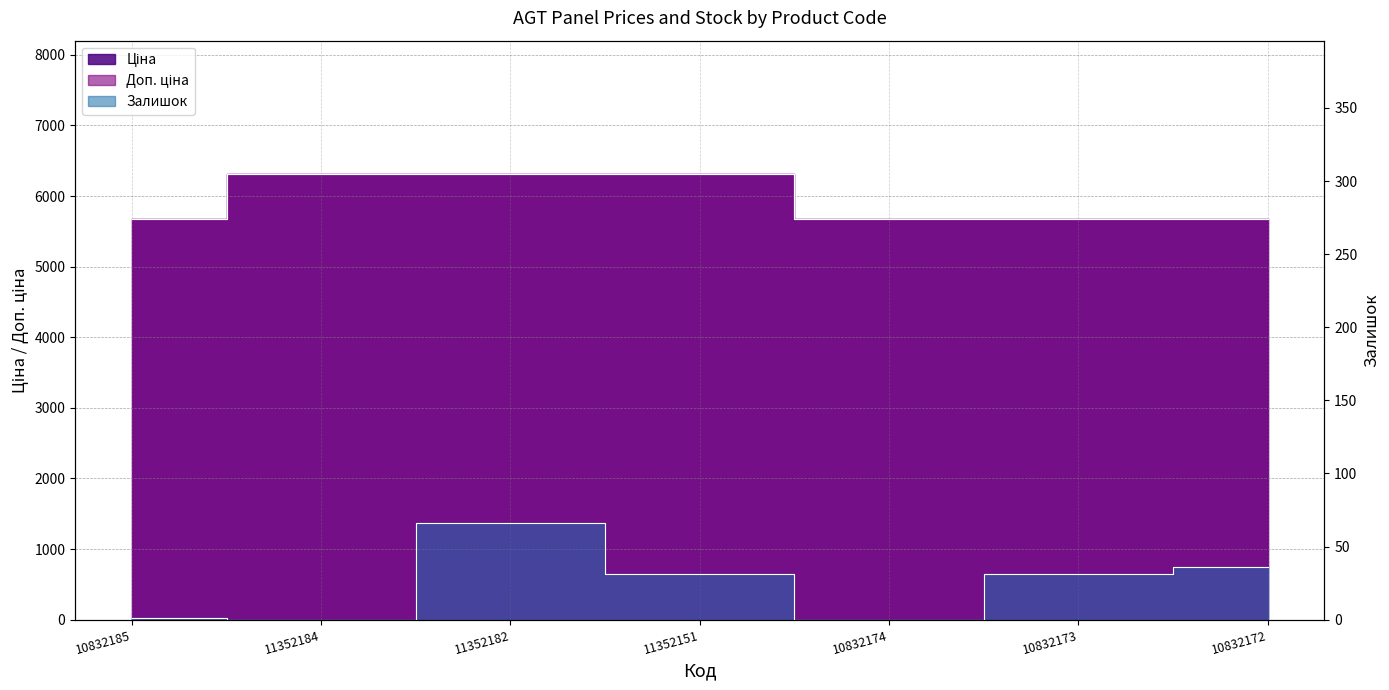

True or false: Залишок has a value of 66.0 at 11352182.

True